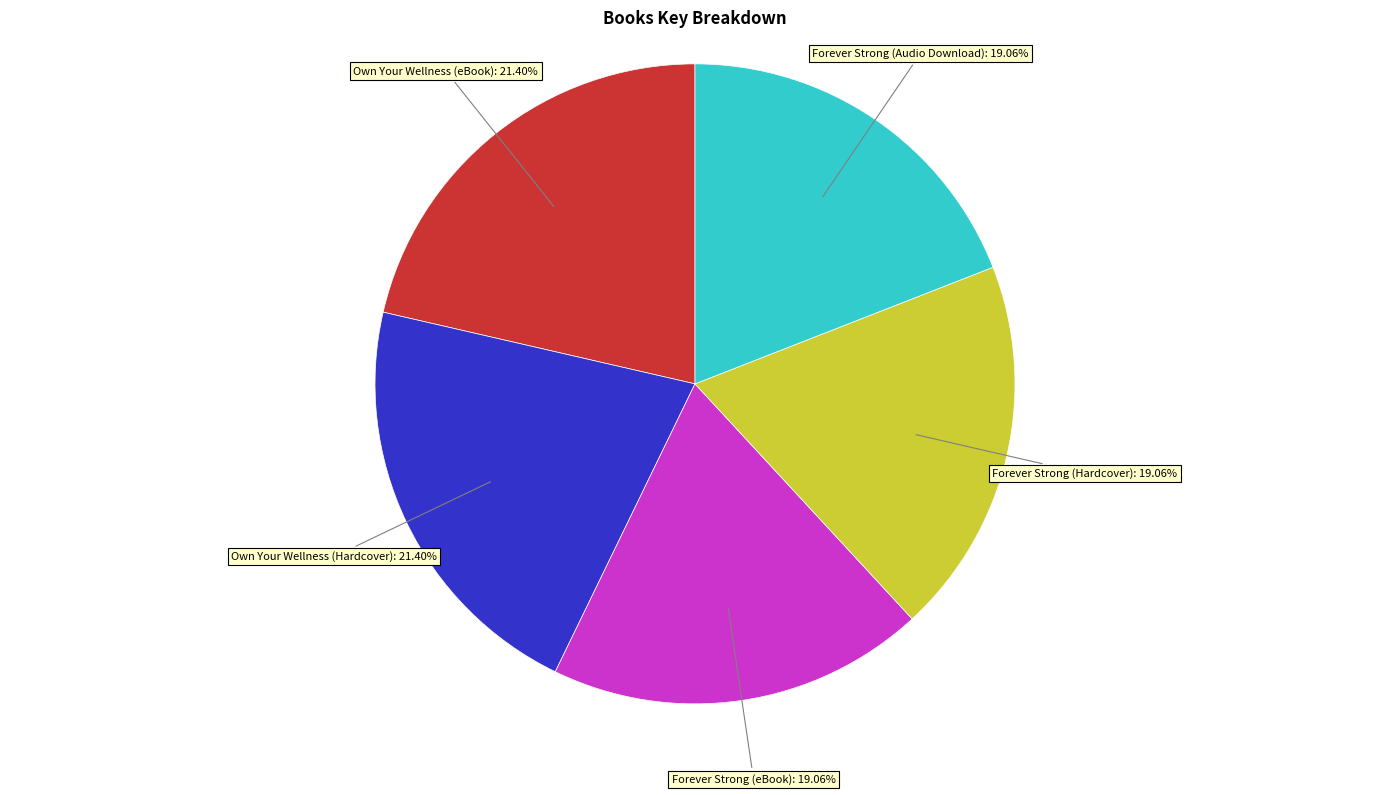

How many segments does this pie chart have?

5